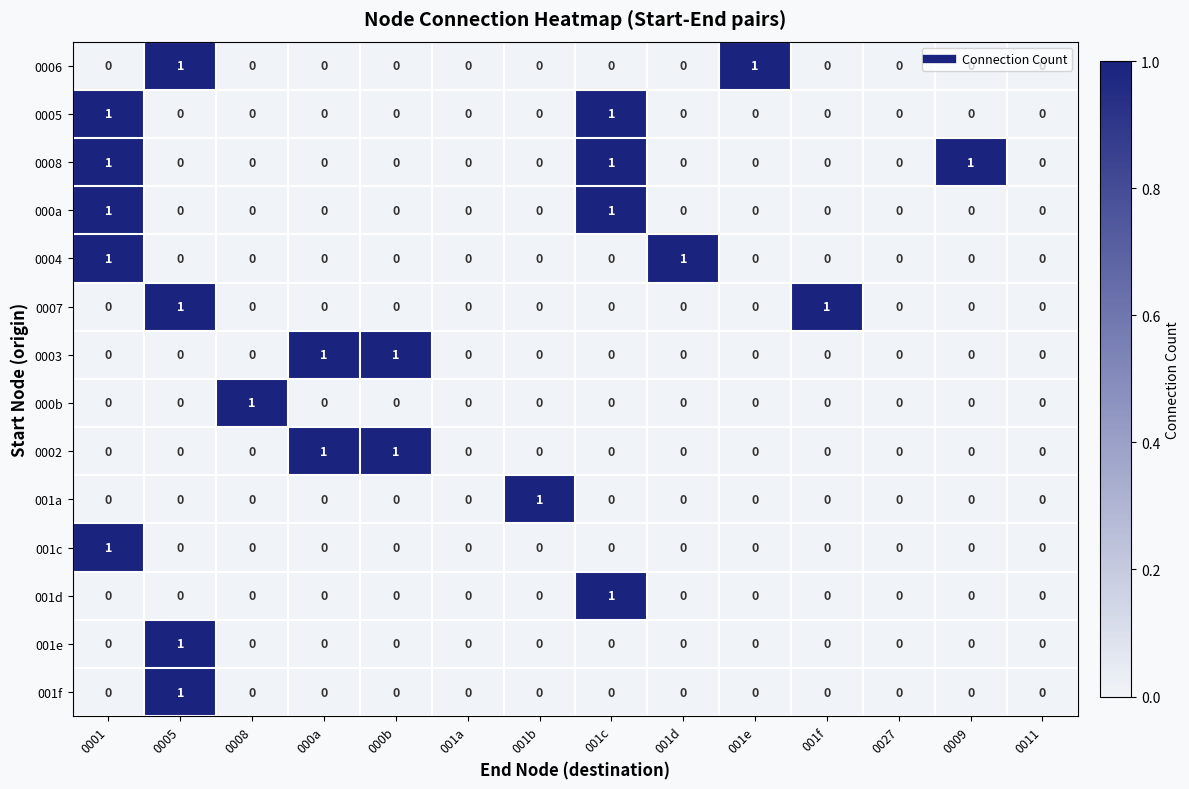

The value of 0007 at 000a is 0. True or false?

True